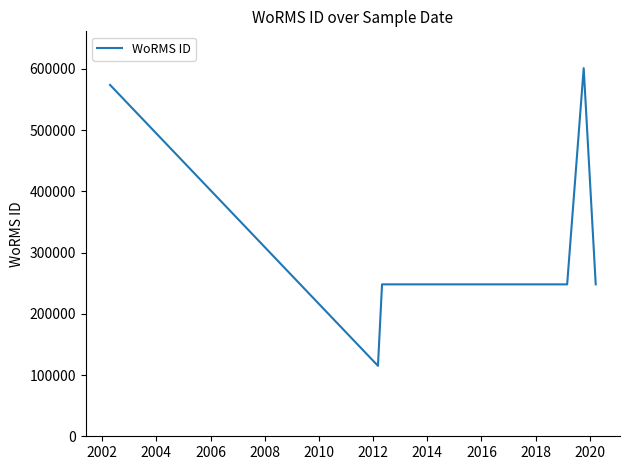

Is it true that the value at 2004 is 157950?

False